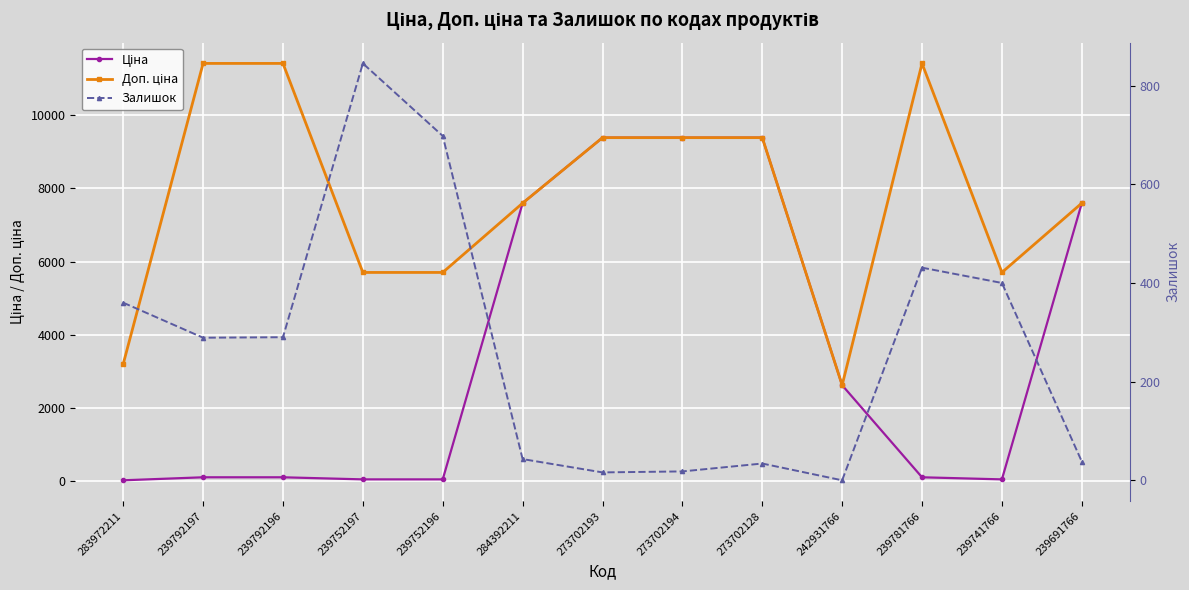

What is the sum of all Ціна values?

46517.9